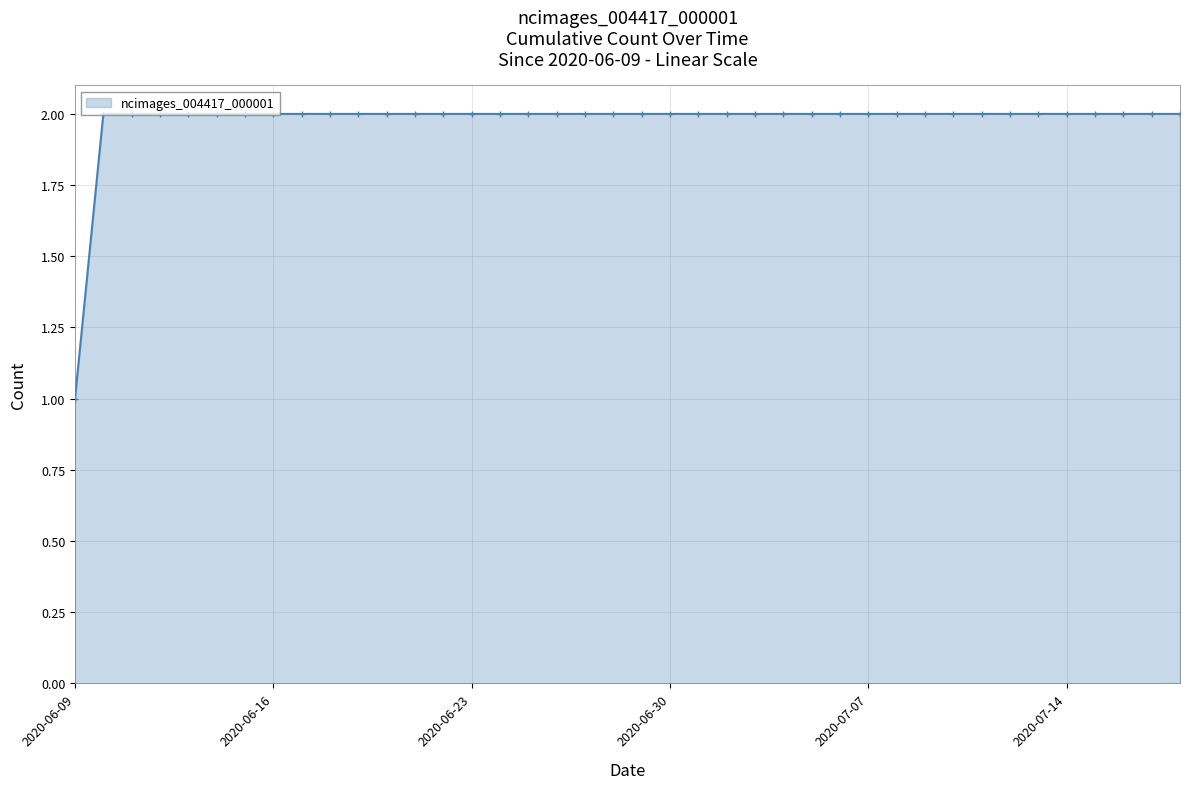

What is the sum of all values?

79